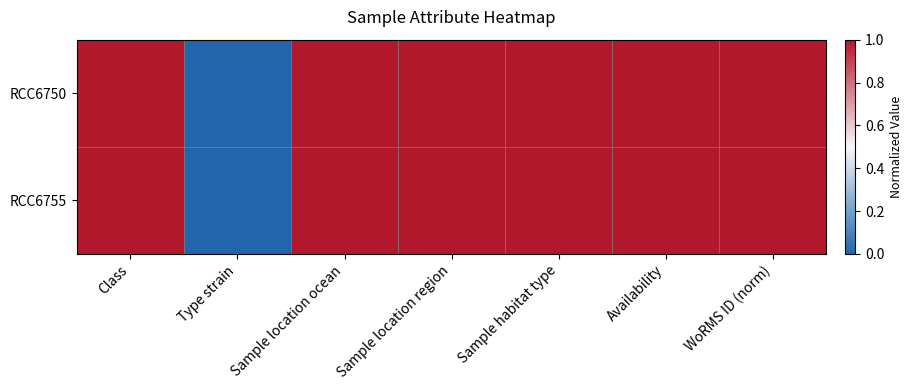

Reading right to left, list all the values displayed in this chart.

RCC6750: WoRMS ID (norm)=1	Availability=1	Sample habitat type=1	Sample location region=1	Sample location ocean=1	Type strain=0	Class=1
RCC6755: WoRMS ID (norm)=1	Availability=1	Sample habitat type=1	Sample location region=1	Sample location ocean=1	Type strain=0	Class=1